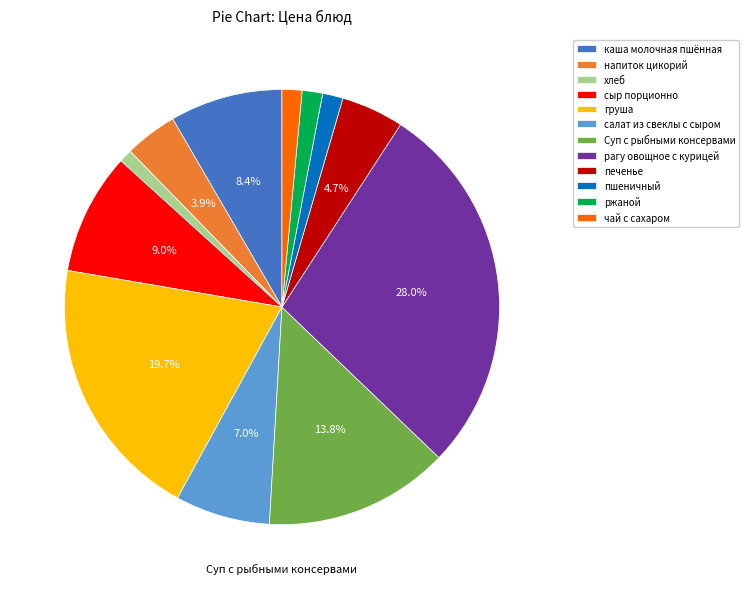

Is the sum of рагу овощное с курицей and каша молочная пшённая greater than half?

No